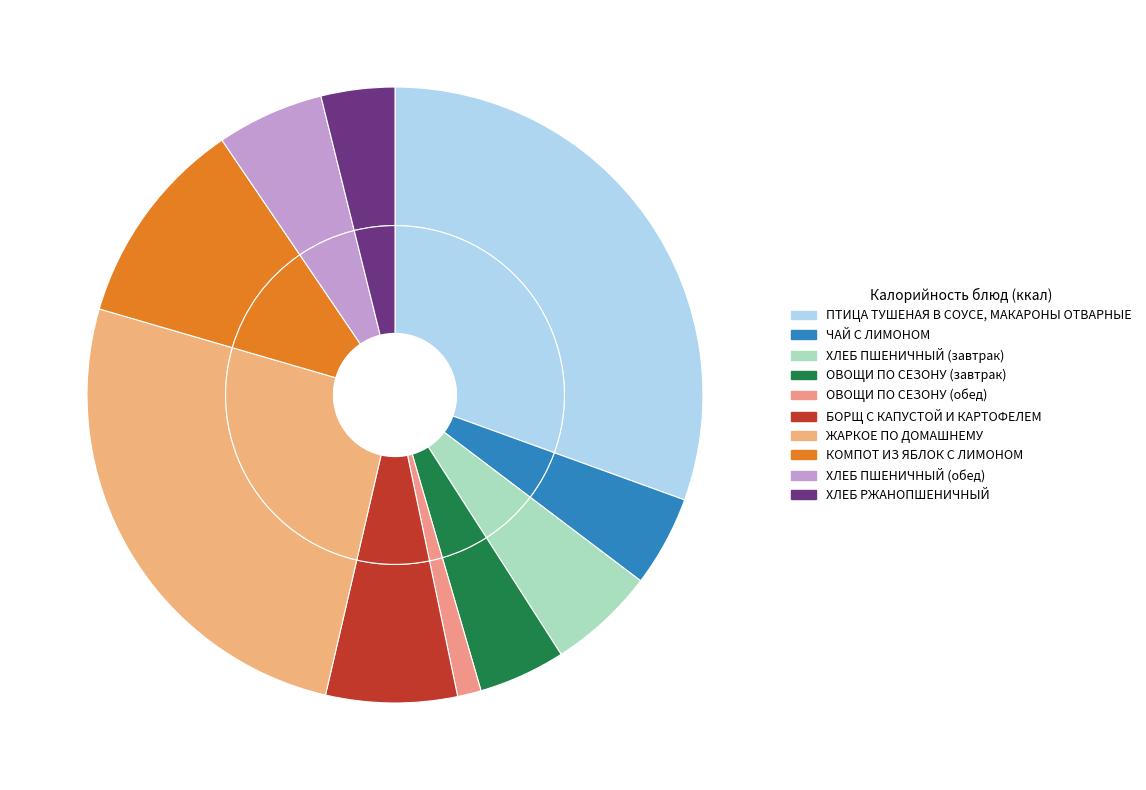

What is the largest slice in the pie chart?

ПТИЦА ТУШЕНАЯ В СОУСЕ, МАКАРОНЫ ОТВАРНЫЕ